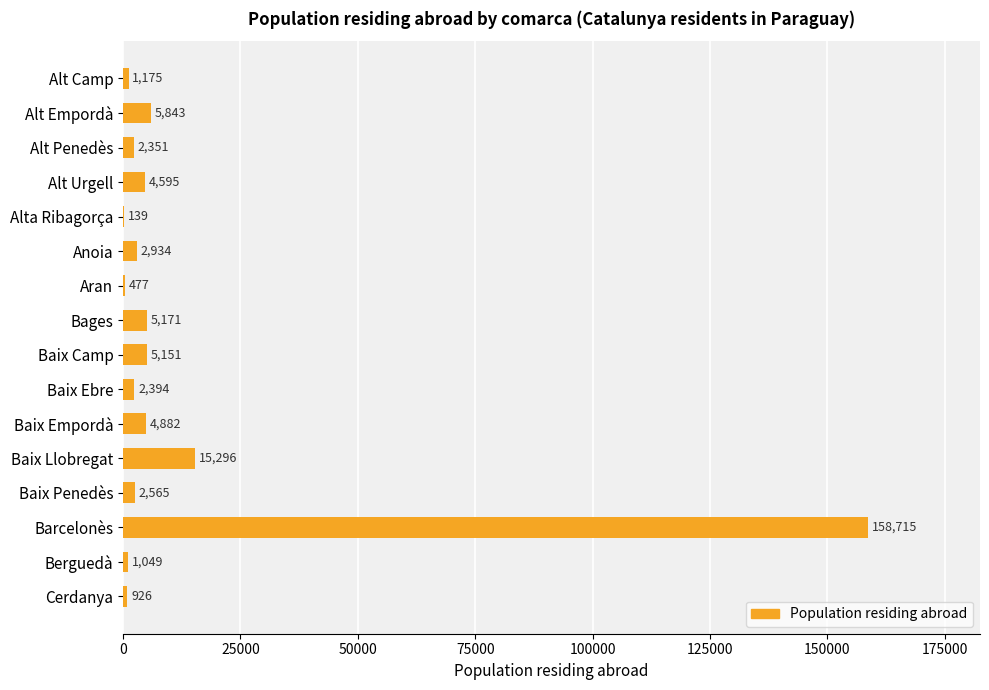

What is the maximum value shown in the chart?

158715